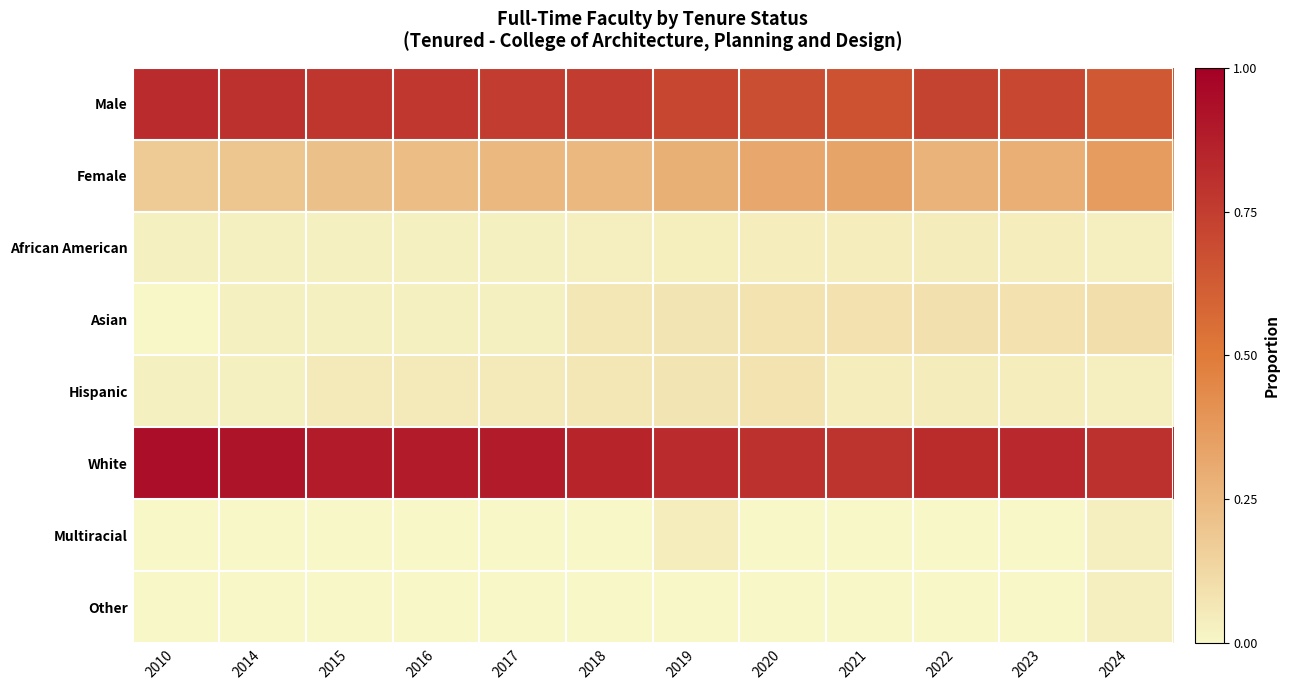

At 2019, list the series in order from largest to smallest.

White, Male, Female, Asian, Hispanic, Multiracial, African American, Other